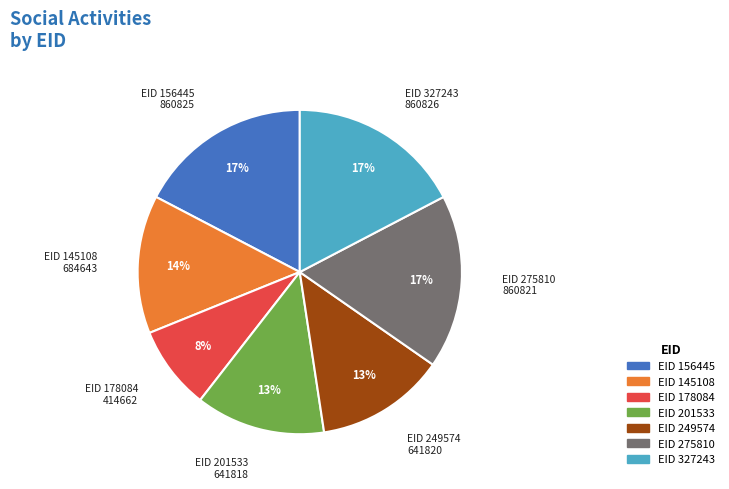

Does any single category account for the majority?

No